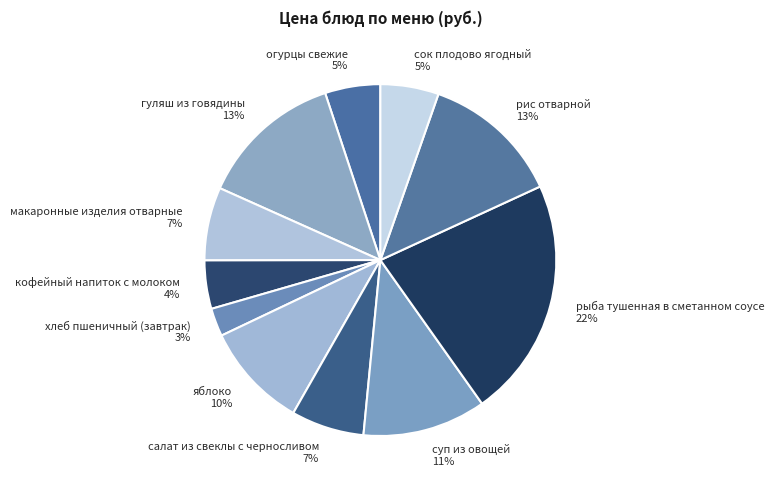

To the nearest percent, what is the difference between the рис отварной and огурцы свежие slice percentages?

8%